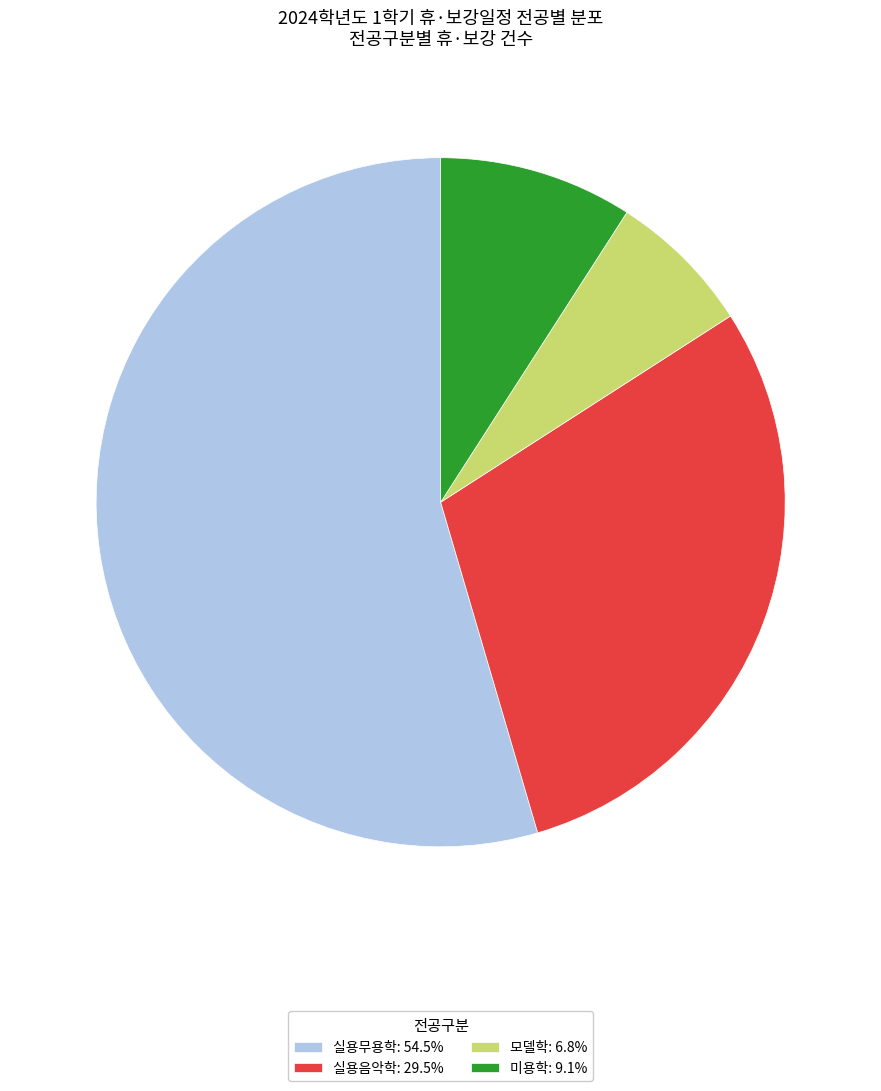

Does any single category account for the majority?

Yes